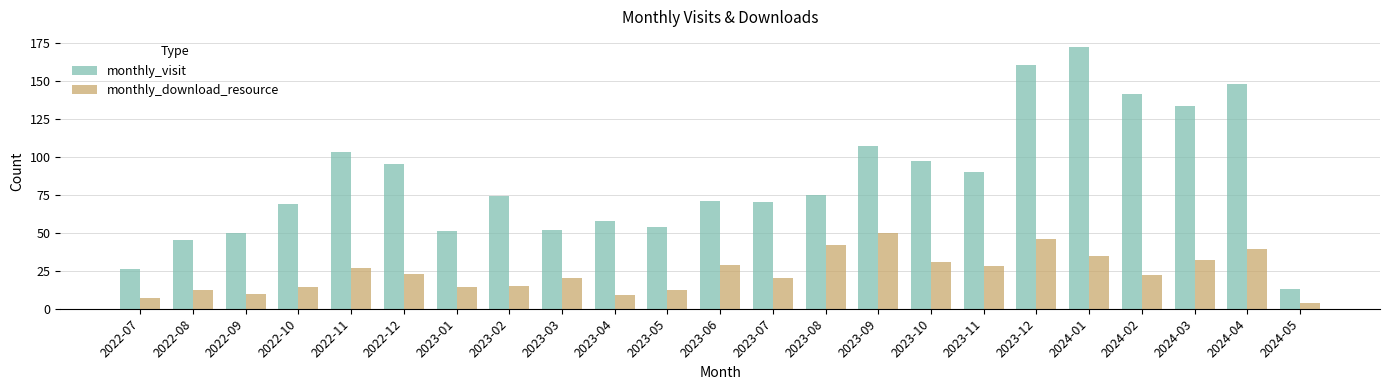

The value of monthly_visit at 2022-09 is 50. True or false?

True